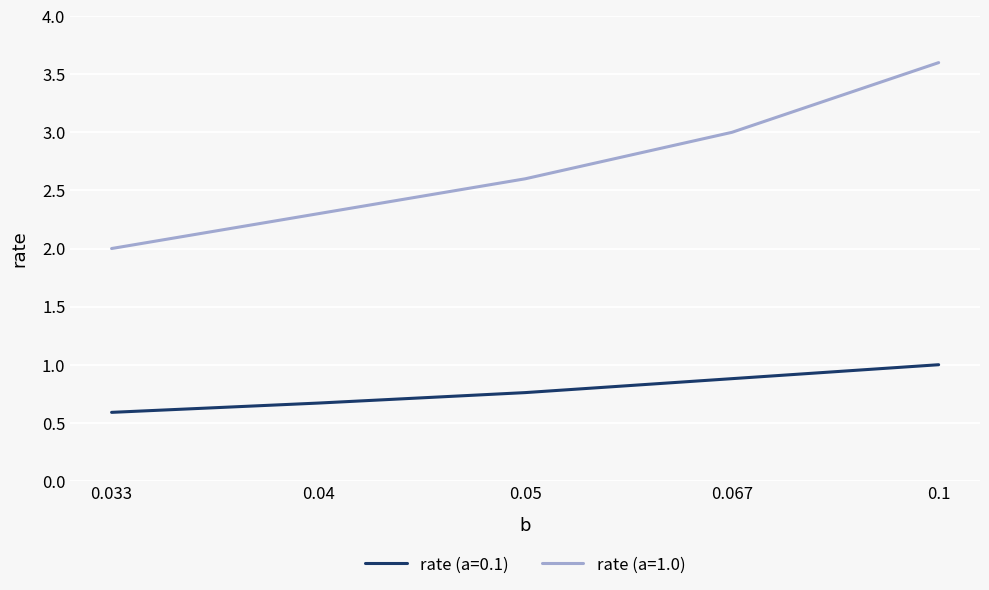

What are all the series names shown in the legend?

rate (a=0.1), rate (a=1.0)